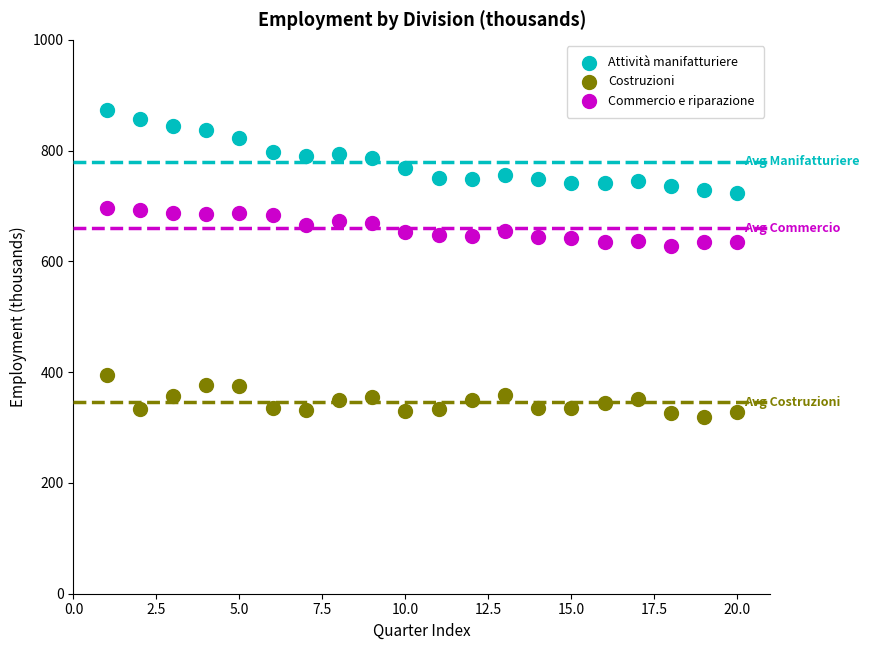

What is the X range (max minus min) for the scatter plot?

19.0